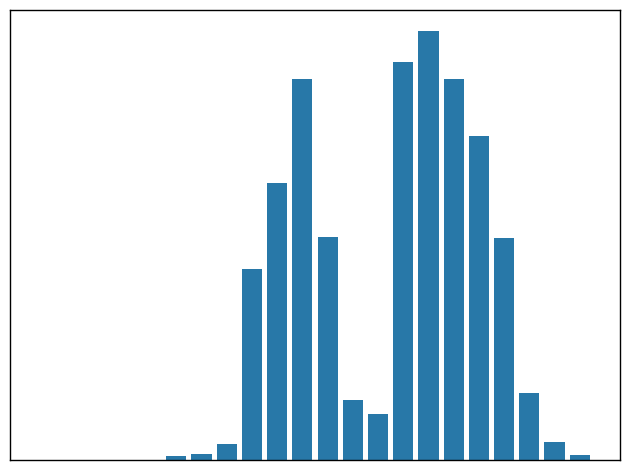

Which label corresponds to the smallest value in the chart?

02:00-03:00